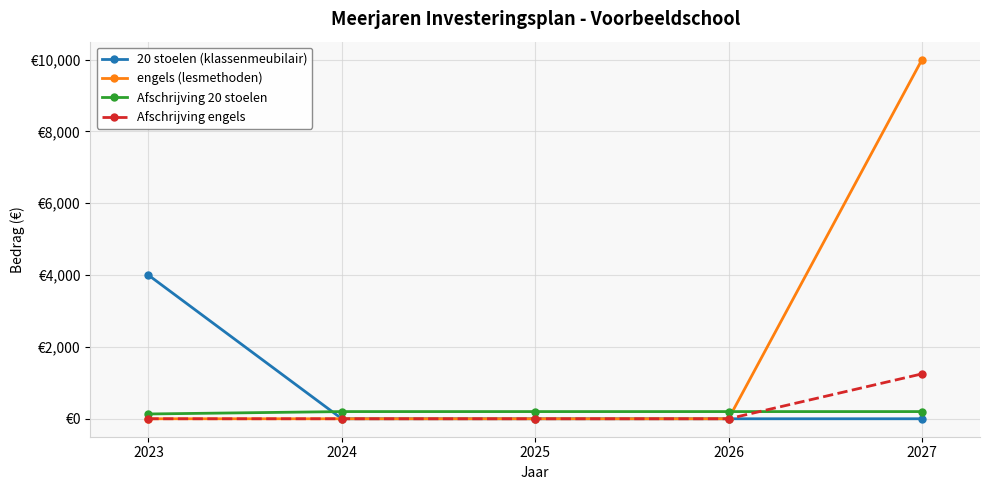

True or false: Afschrijving engels and Afschrijving 20 stoelen intersect in this chart.

True